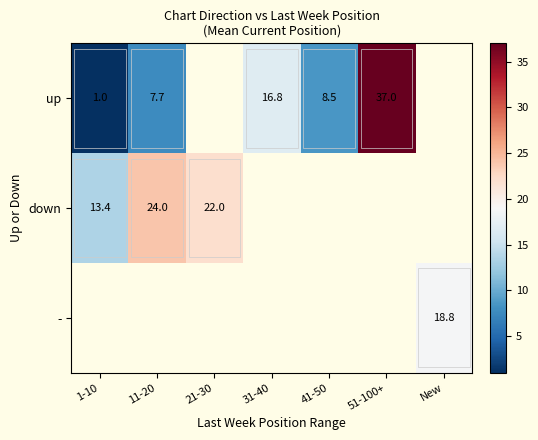

Is the value of up at 1-10 greater than the value of down at 21-30?

No